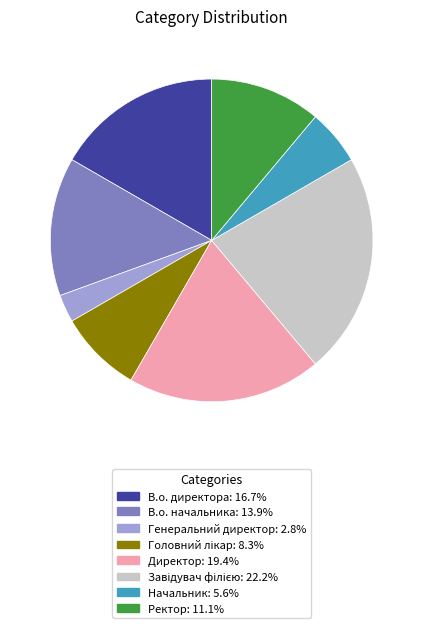

Is Ректор the majority of the pie?

No